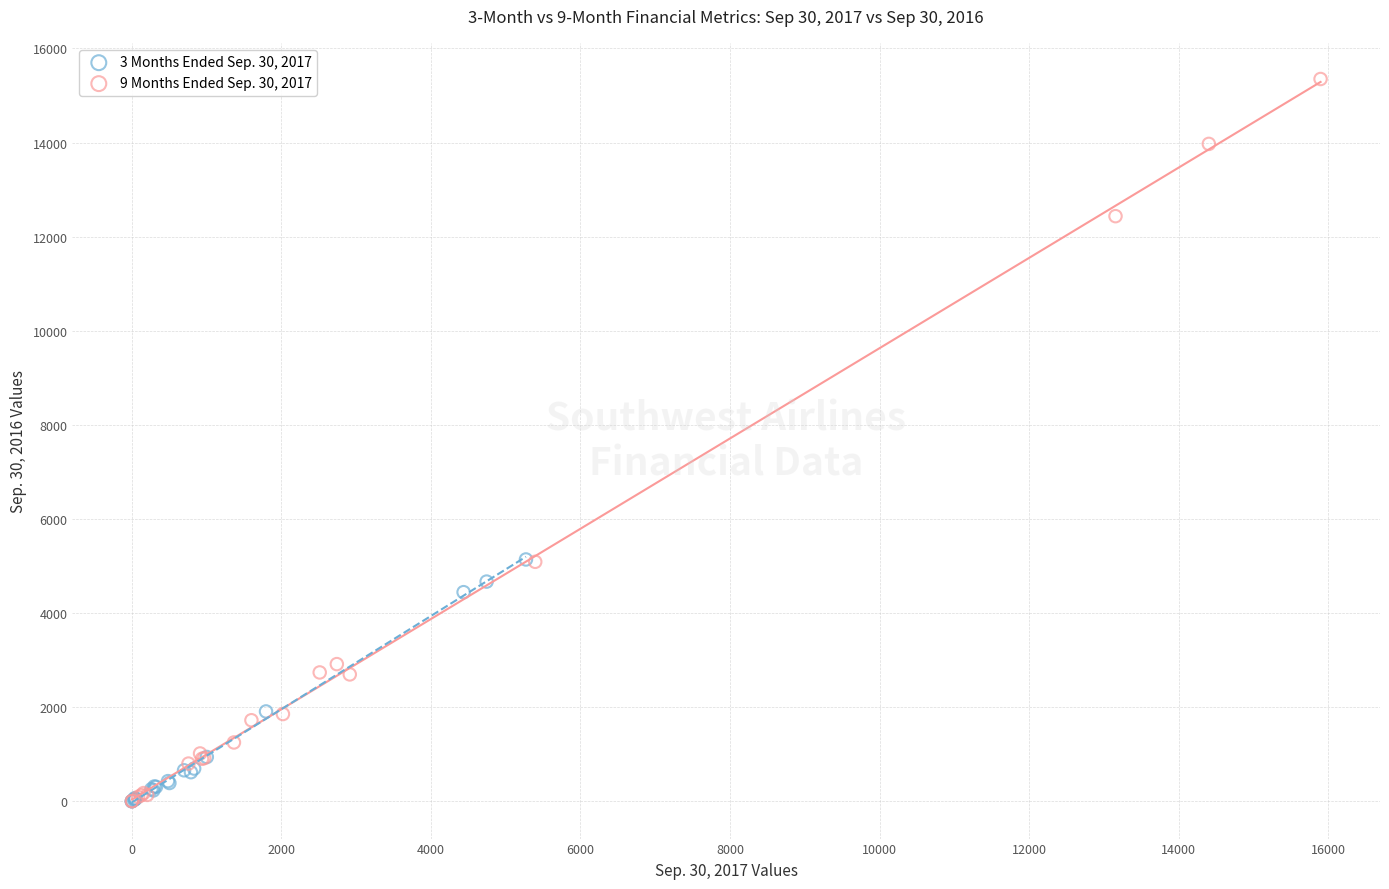

What are all the series names shown in the legend?

3 Months Ended Sep. 30, 2017, 9 Months Ended Sep. 30, 2017